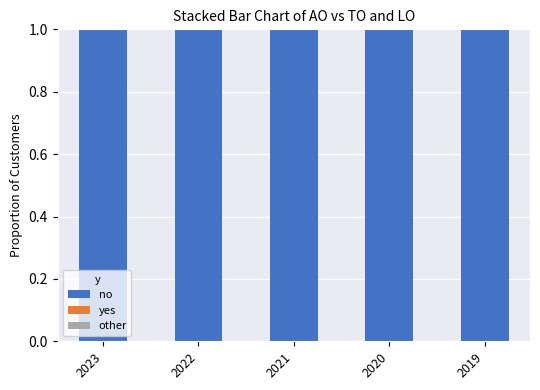

Reading left to right, extract all data points from this chart.

no: 1	1	1	1	1
yes: 0	0	0	0	0
other: 0	0	0	0	0